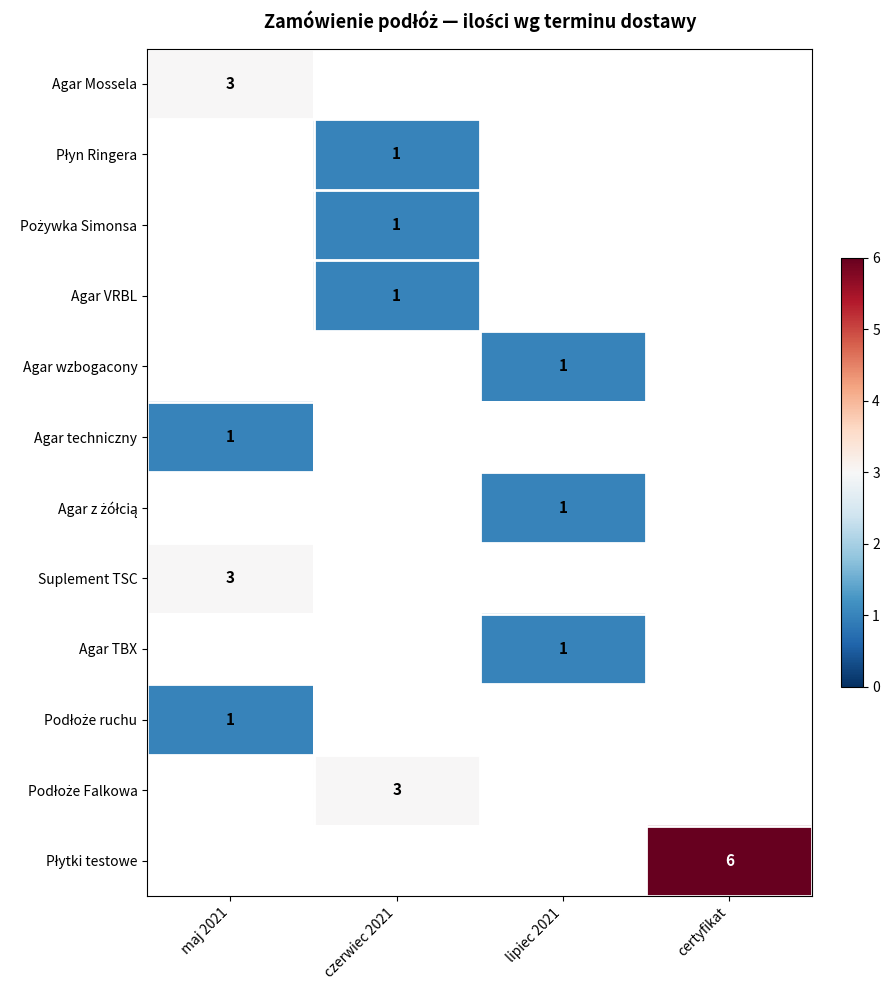

How many data points does each series have?

4